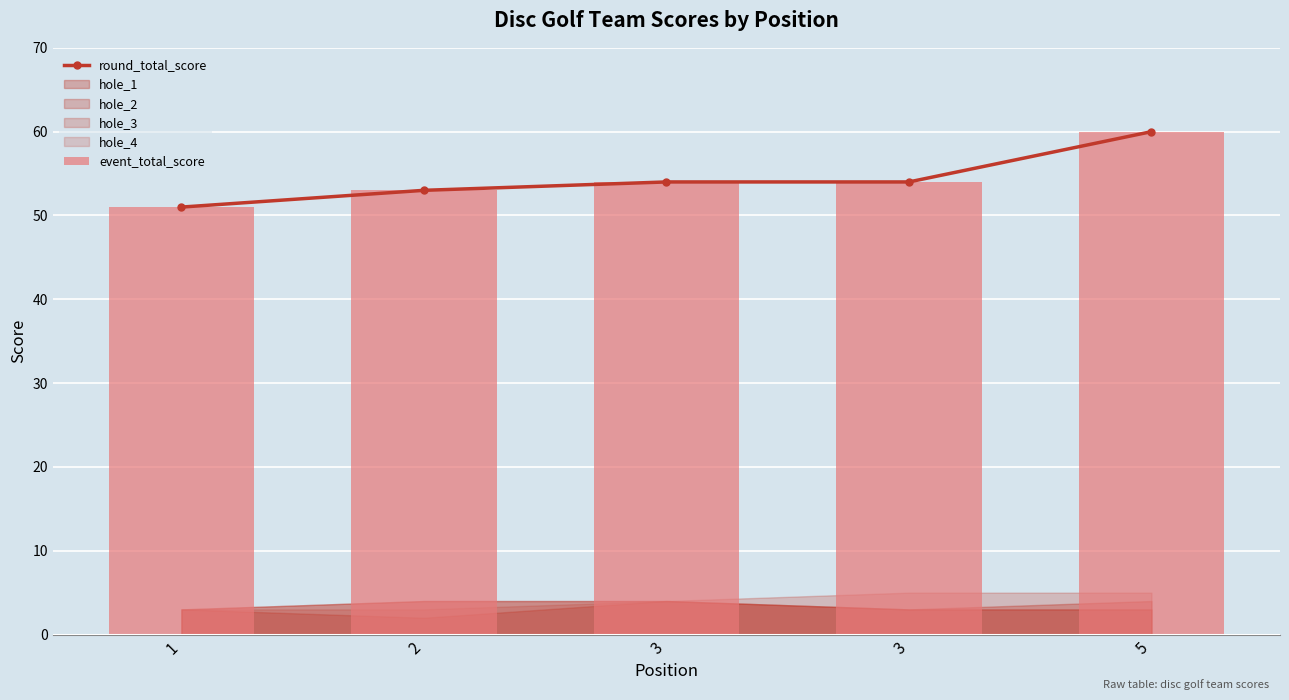

What is the difference between the round_total_score values at 1 and 5?

9